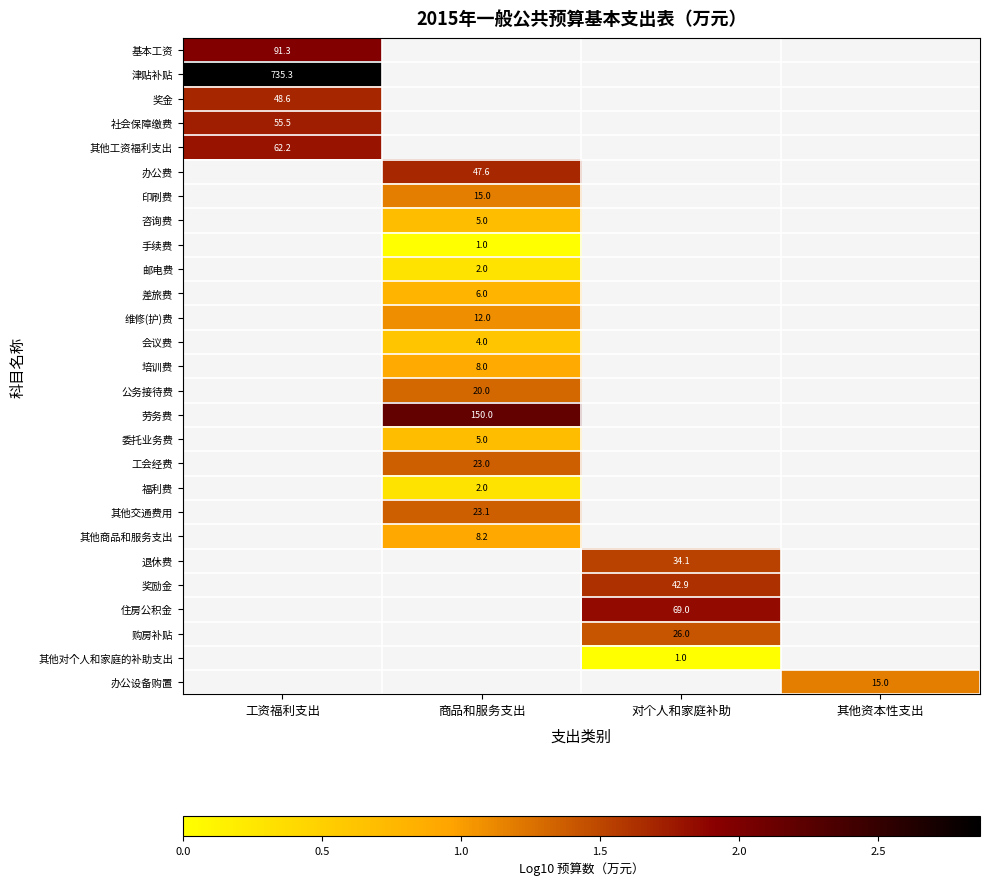

How many distinct data groups are displayed?

27